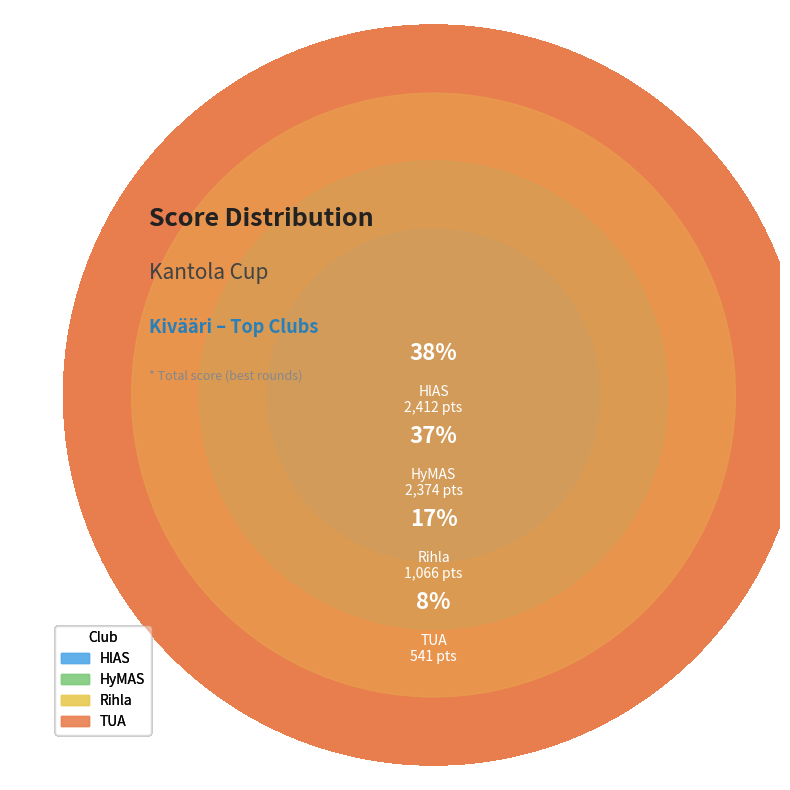

The HlAS slice represents 48% of the pie. True or false?

False